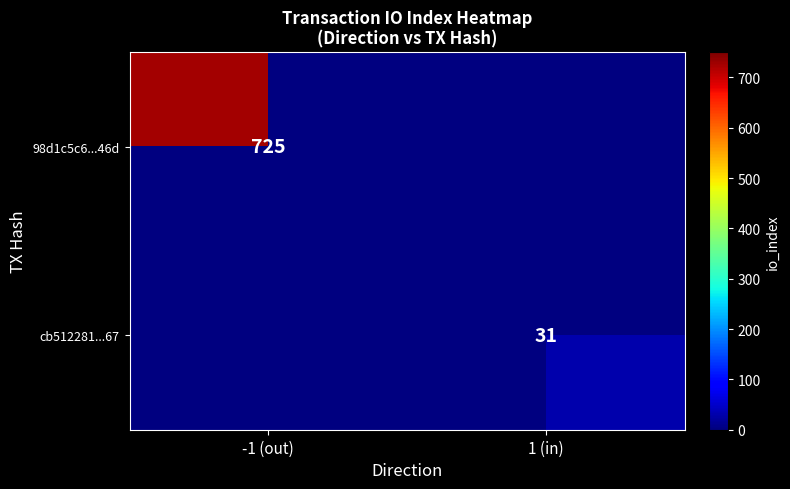

Is it true that cb512281...67 equals 31 at 1 (in)?

True